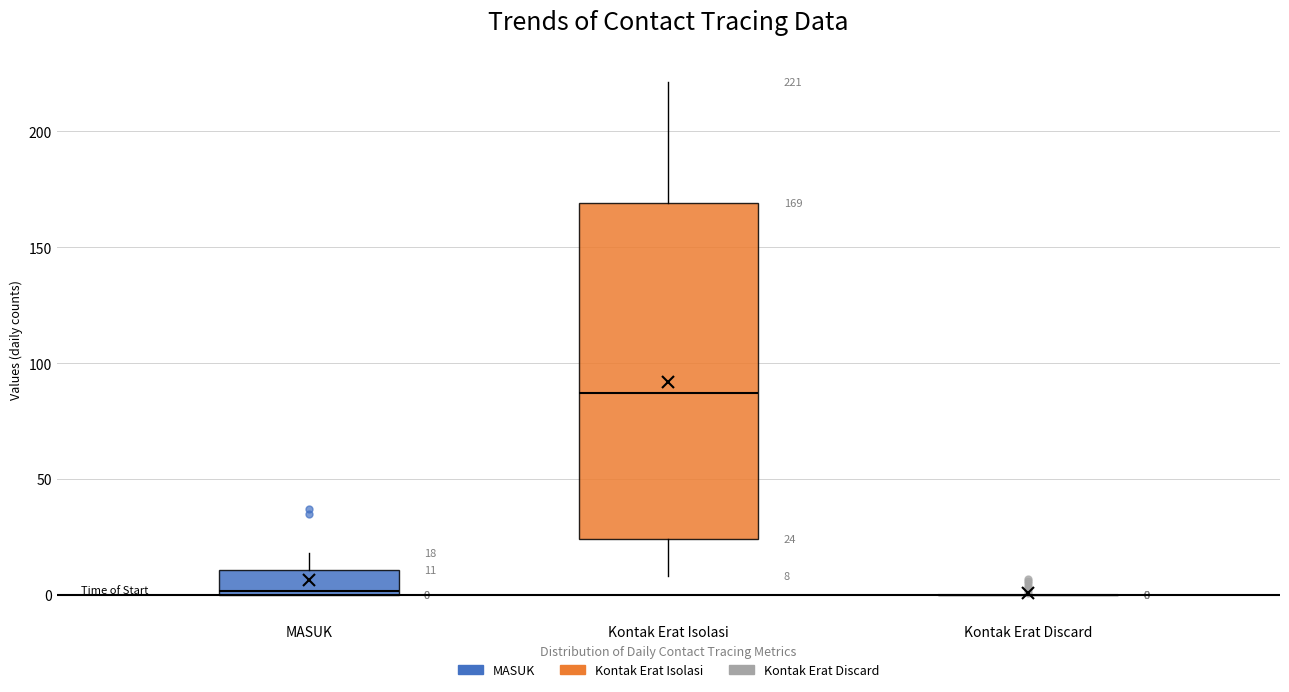

Comparing the boxes themselves (not the whiskers), which one is the tallest?

Kontak Erat Isolasi